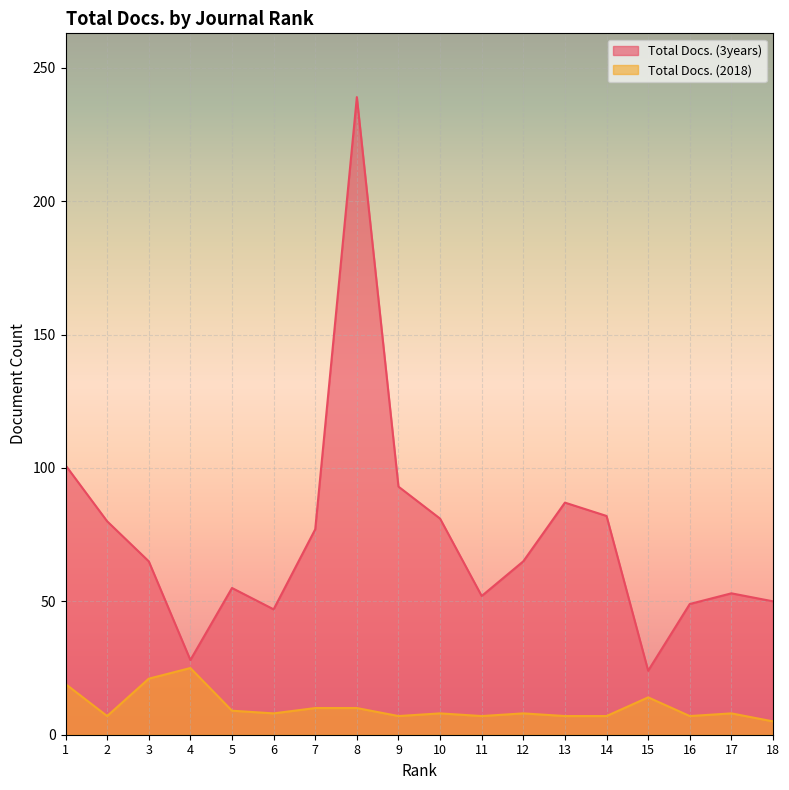

Where is the first local minimum for Total Docs. (3years)?

4